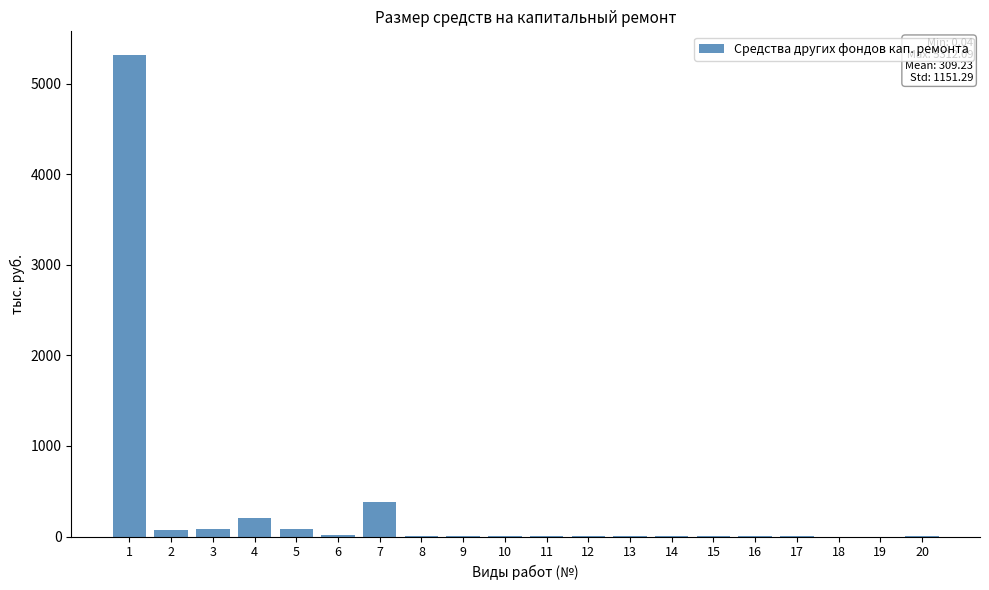

What is the sum of all values?

6184.6